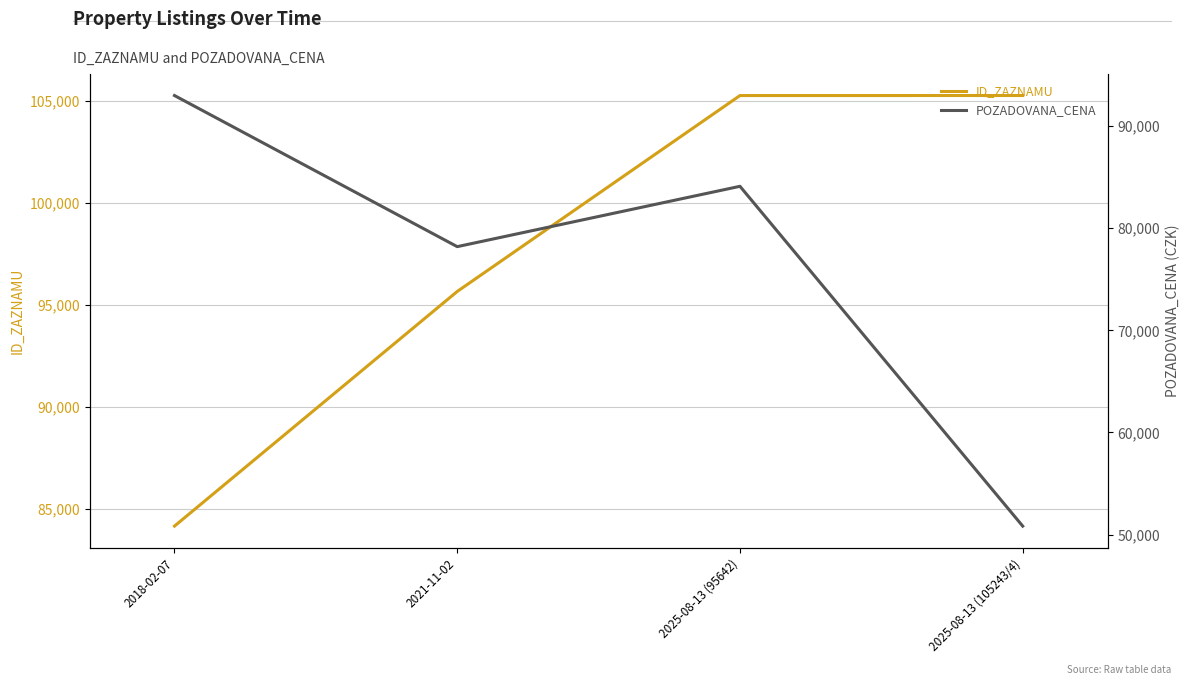

Rank the series by their maximum value, from lowest to highest.

POZADOVANA_CENA, ID_ZAZNAMU